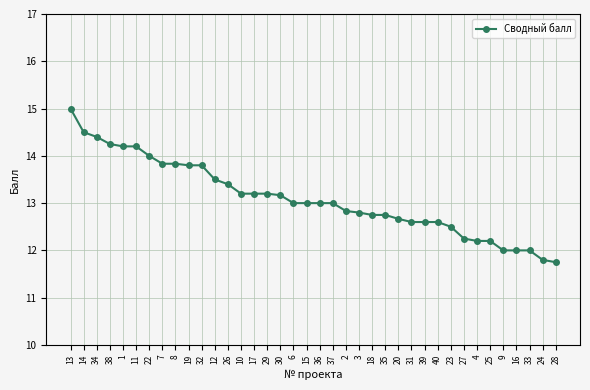

What position from the left is 31?

27